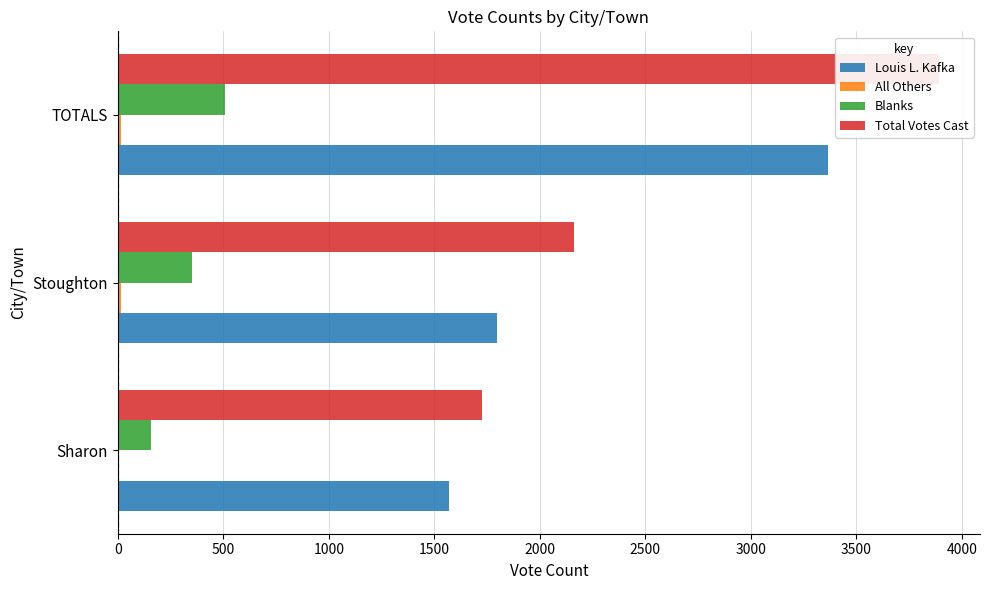

Is the value of Blanks at Stoughton greater than the value of Total Votes Cast at Sharon?

No